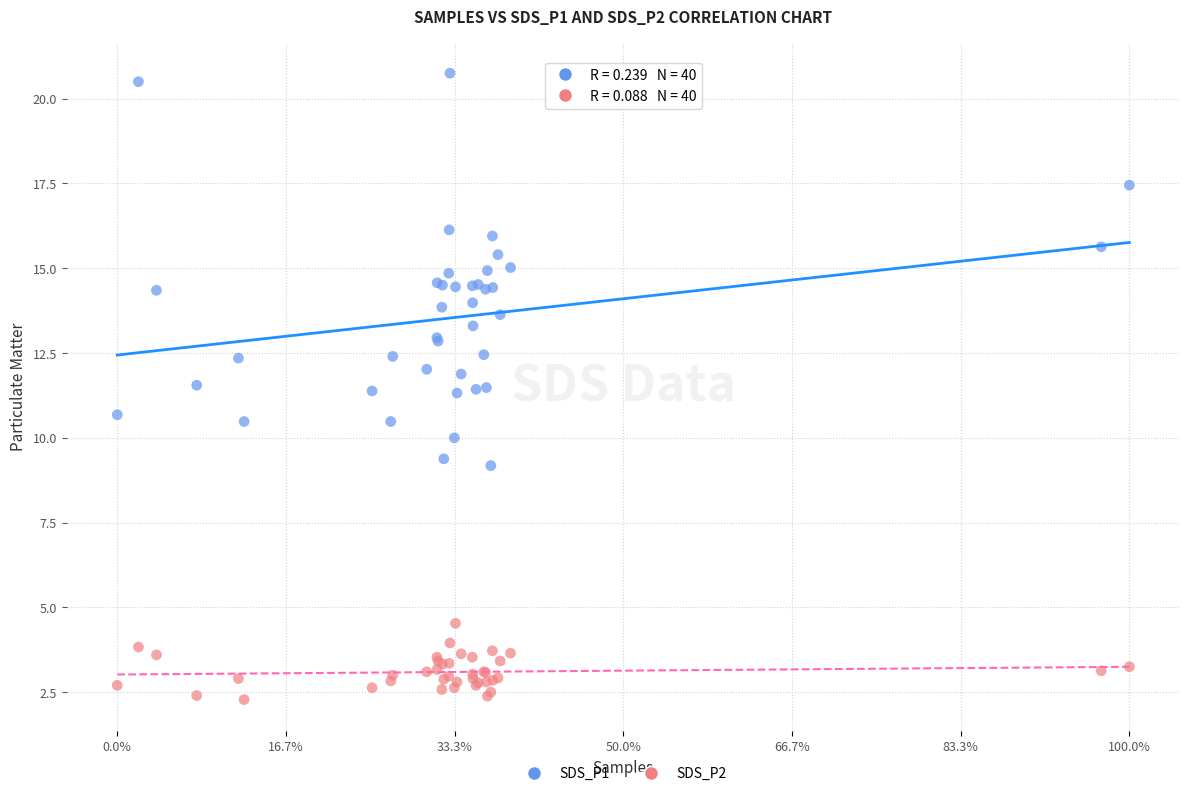

Which series contains the highest Y value?

SDS_P1